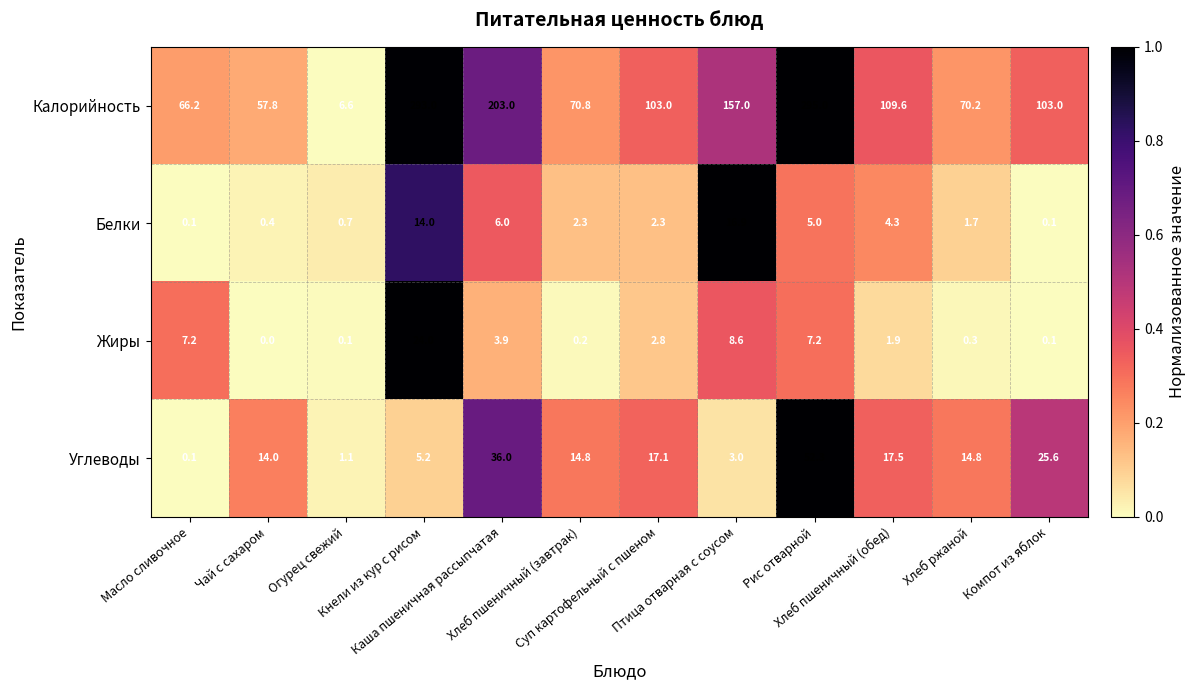

How many distinct data groups are displayed?

4